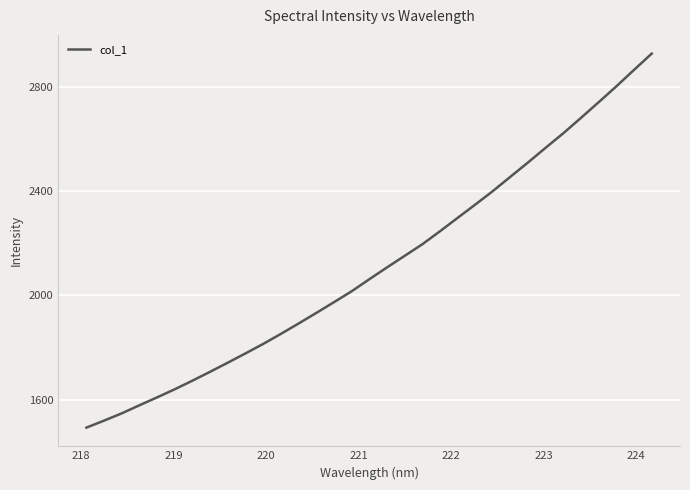

True or false: the data has more than 1 interior local peaks.

False